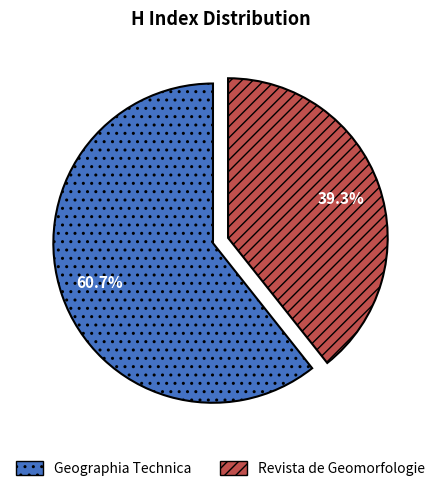

Is it true that Geographia Technica is 61% of the pie?

True